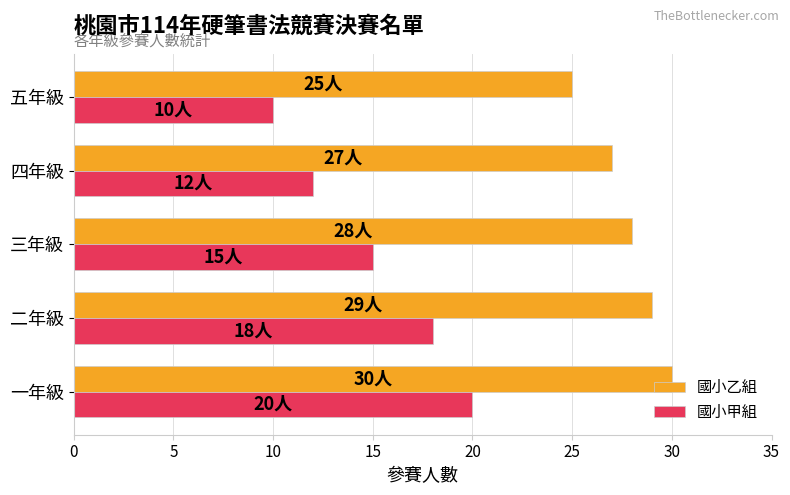

At which label is 國小乙組 closest to 27?

四年級